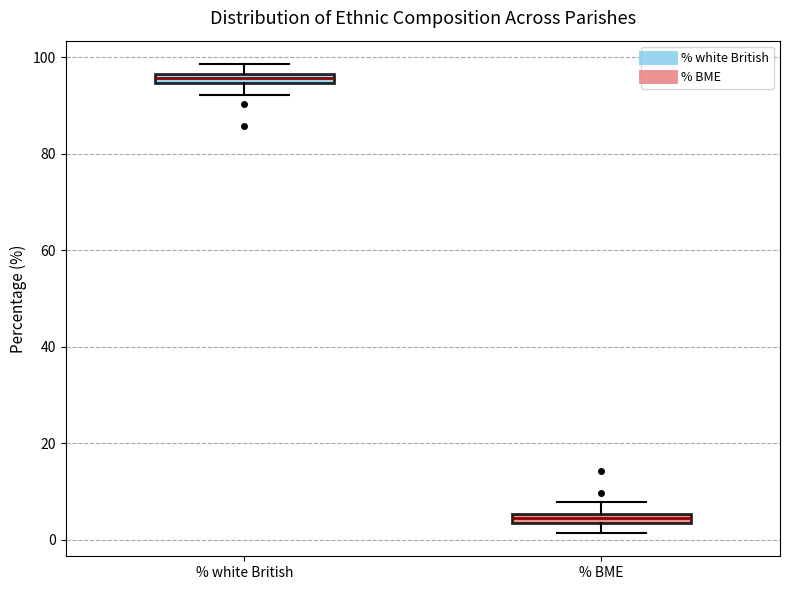

Which box has the highest median line?

% white British